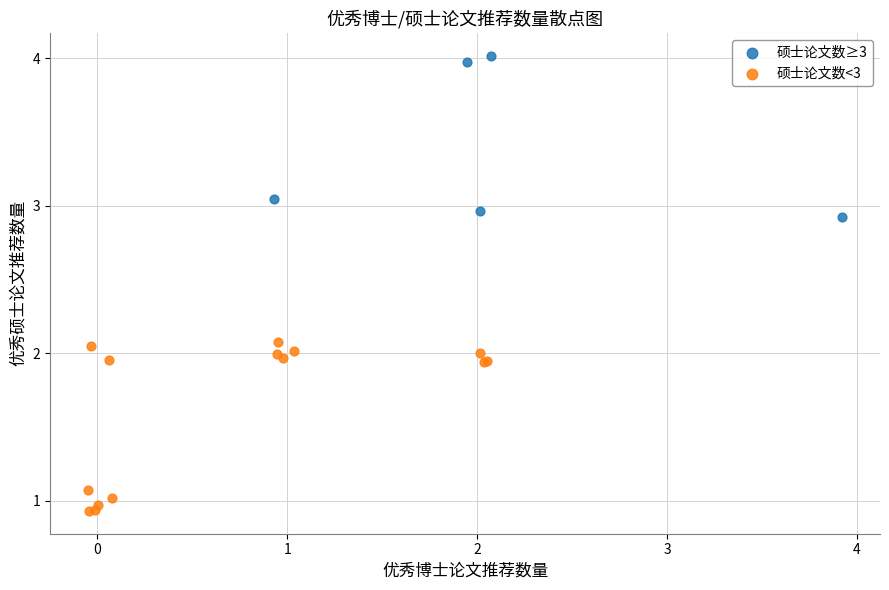

Which series reaches the maximum Y coordinate?

硕士论文数≥3